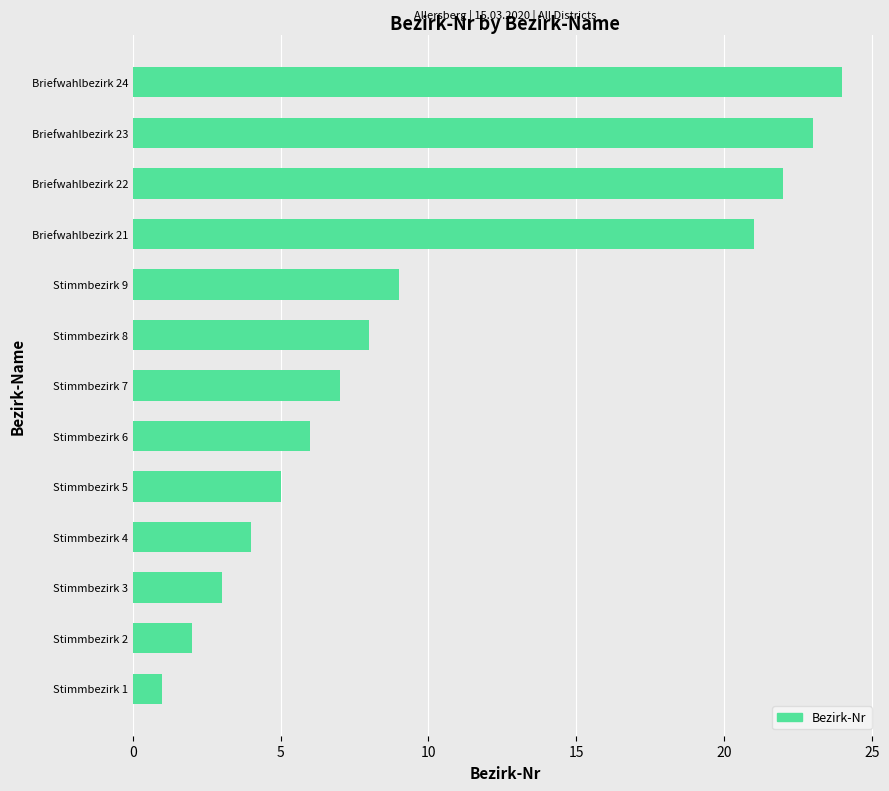

What is the greatest value displayed?

24